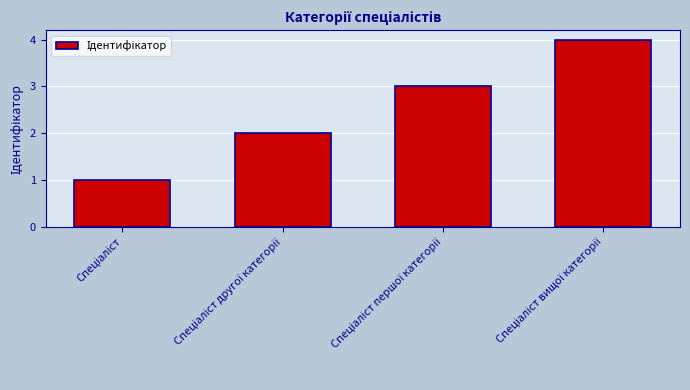

Count the number of categories in the chart.

4